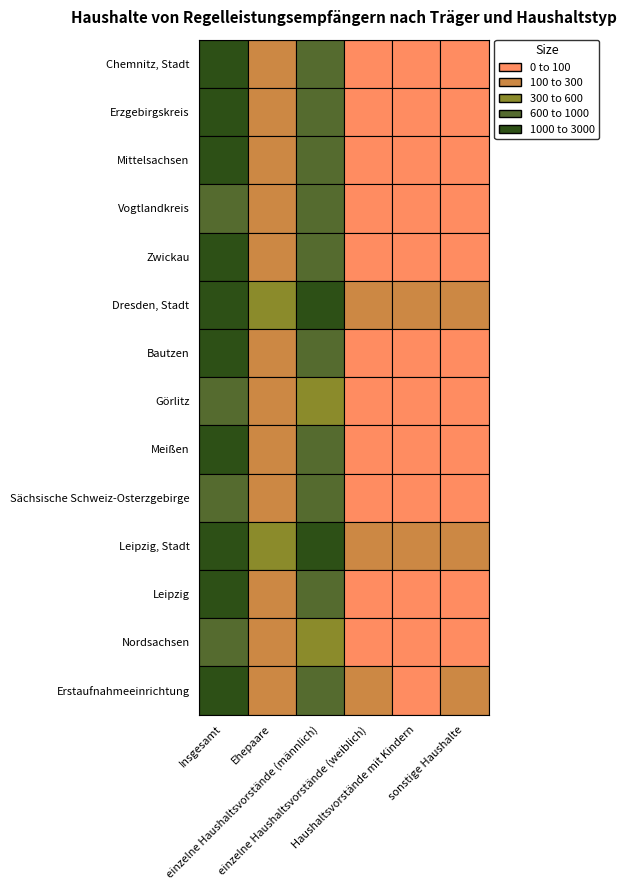

How many data points in Leipzig are less than 193?

3